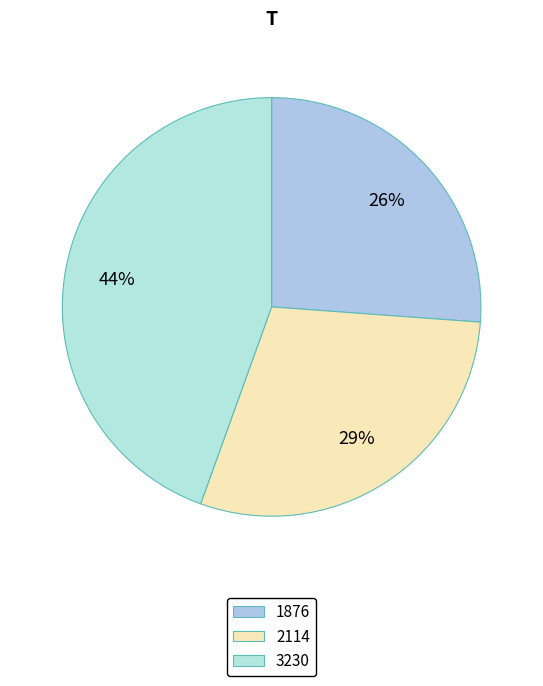

What is the ratio of the value at 2114 to the value at 1876?

1.1